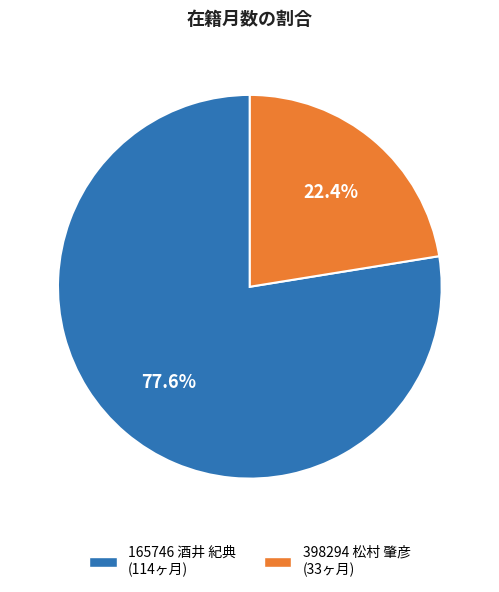

Rank the categories by value from lowest to highest.

398294 松村 肇彦, 165746 酒井 紀典